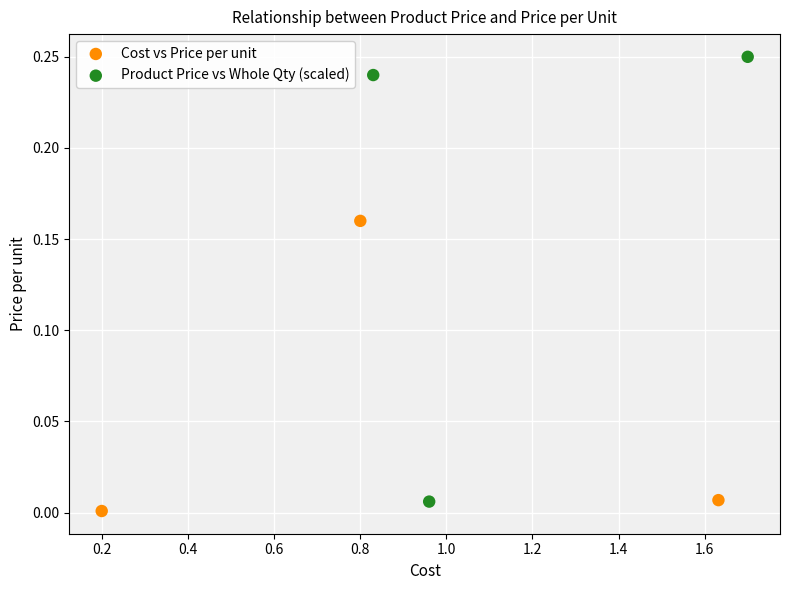

Which series has the widest spread of Y values?

Product Price vs Whole Qty (scaled)